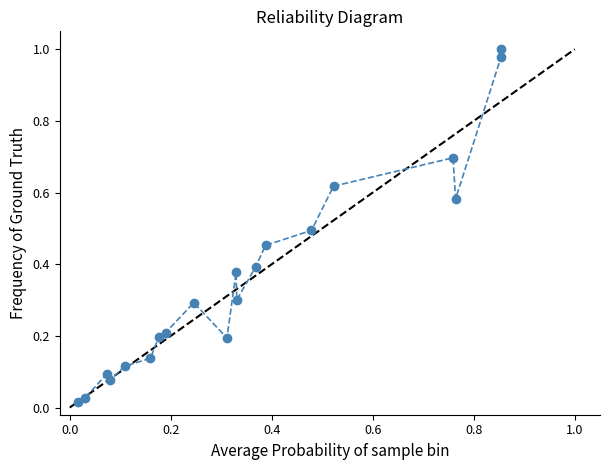

What is the sum of all values?

7.3